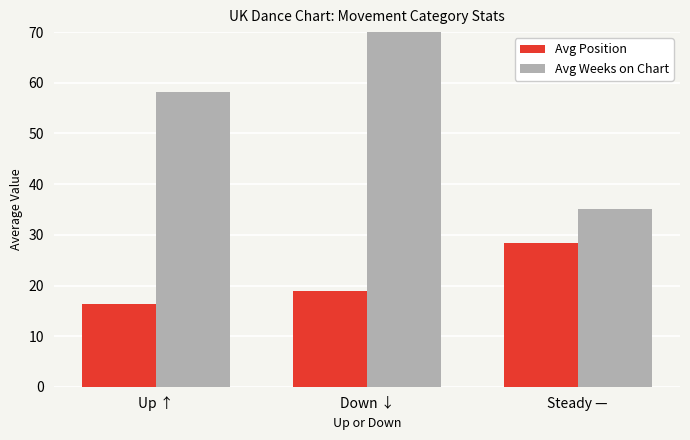

What is the label of the 1st bar from the left?

Up ↑